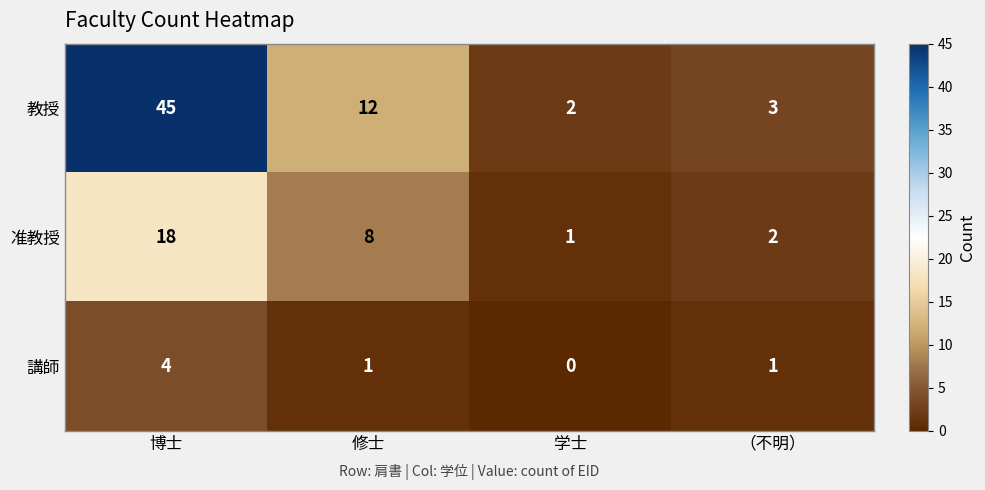

What is the sum of all 教授 values?

62